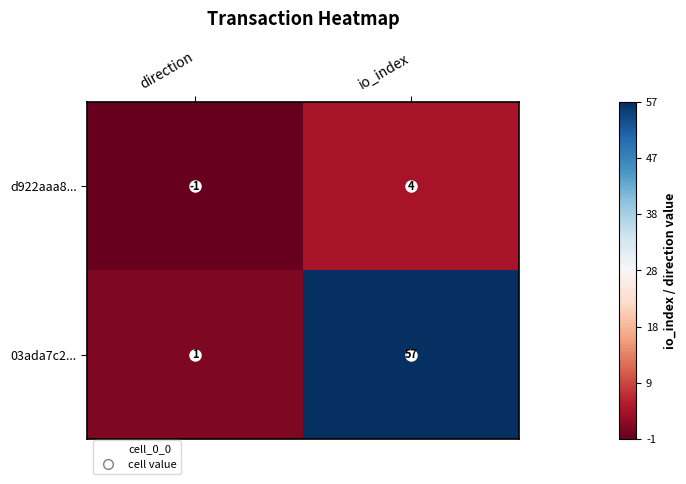

What is the smallest value displayed?

-1